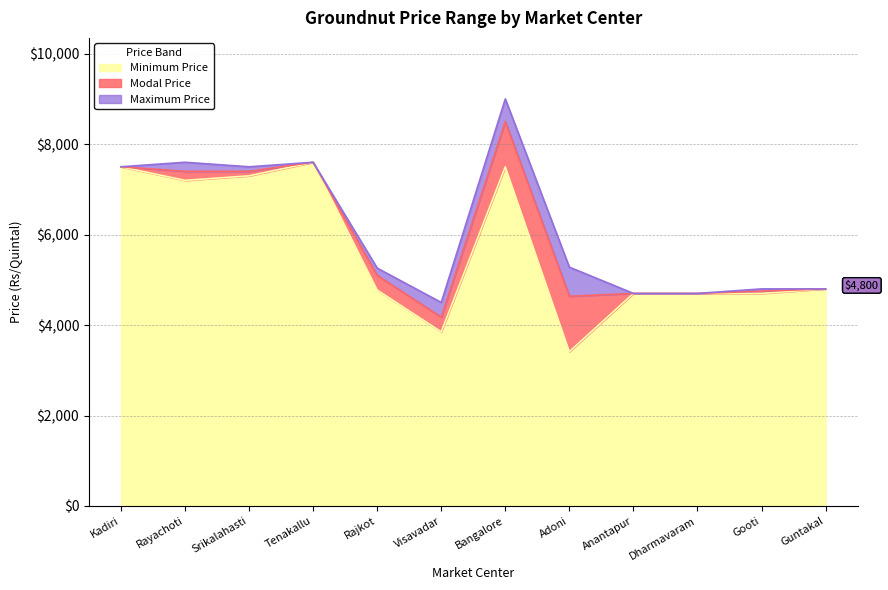

Which series has the largest total across all categories?

Maximum Price